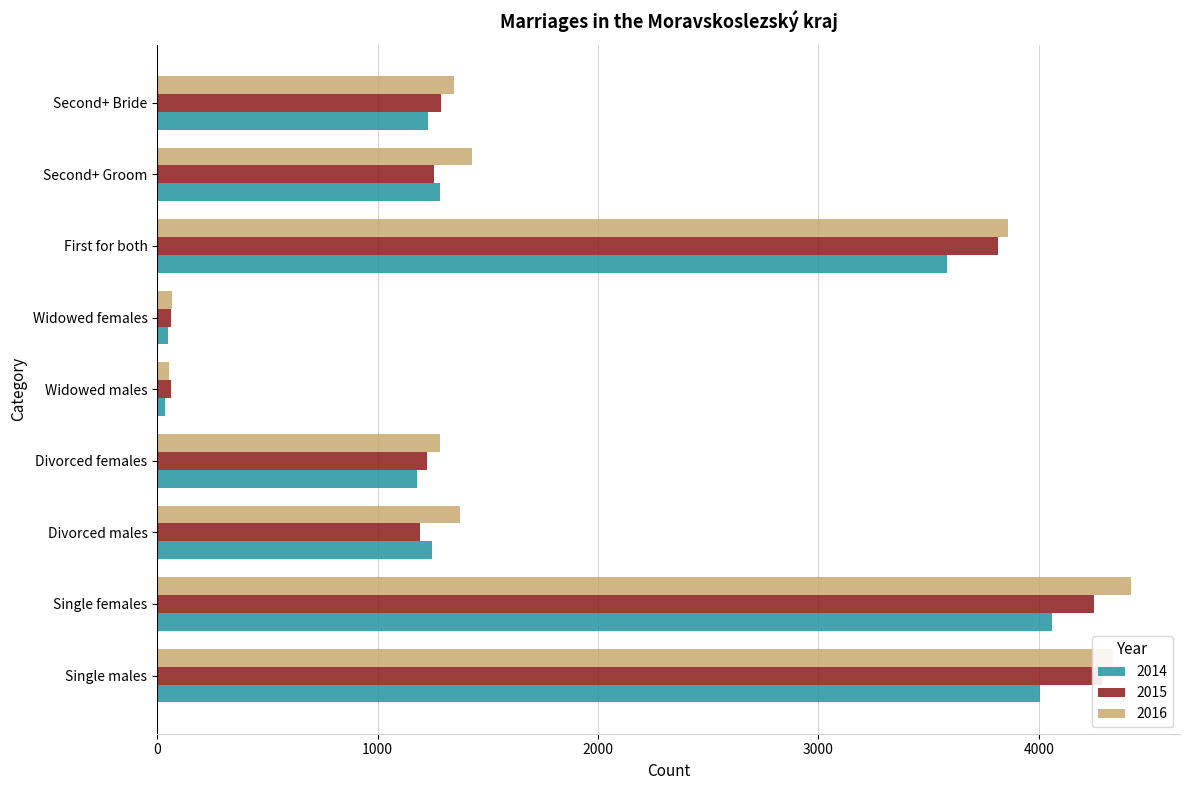

What is the maximum value shown in the chart?

4420